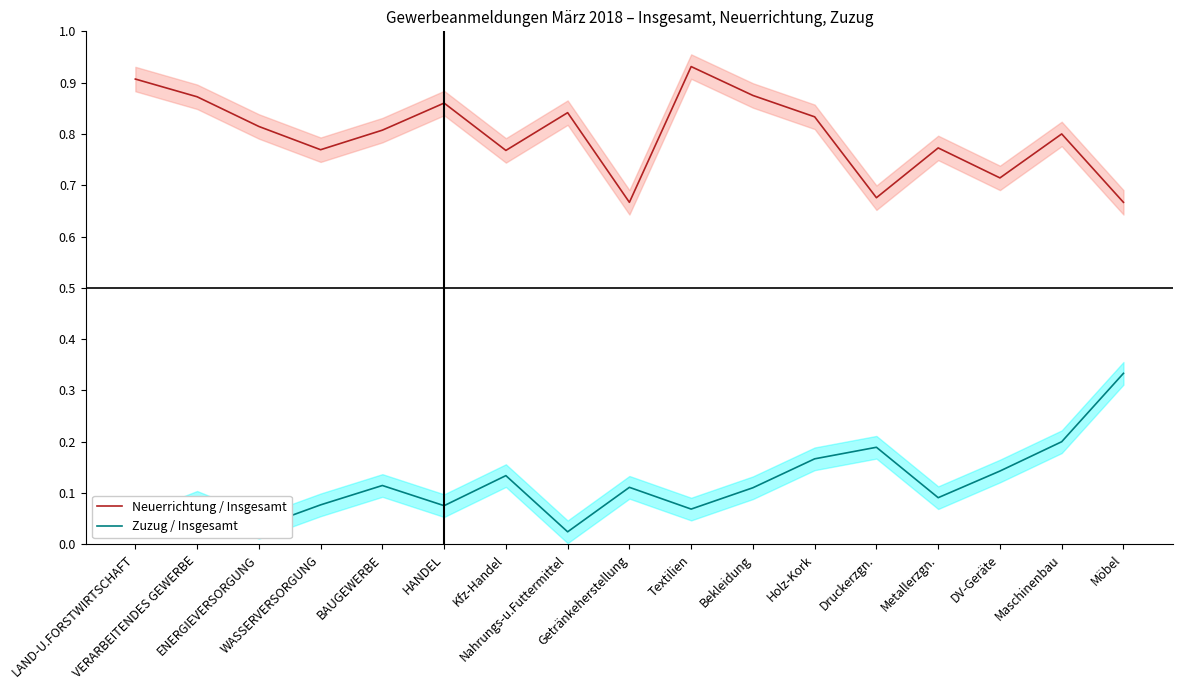

At how many categories does at least one series exceed 0?

17